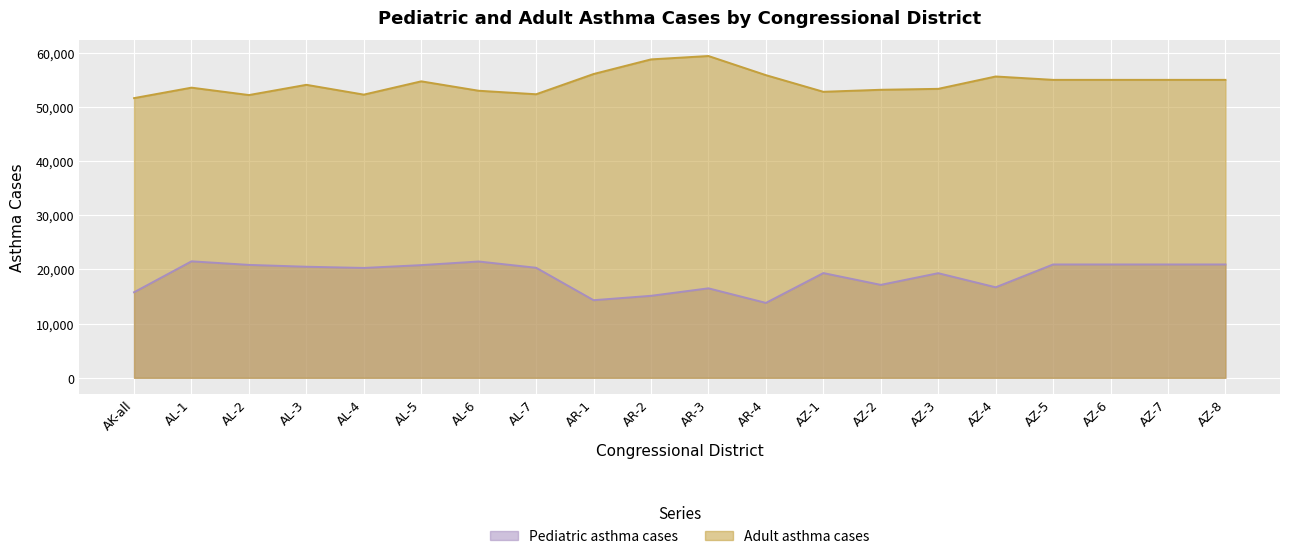

What is the label of the 15th point from the left?

AZ-3